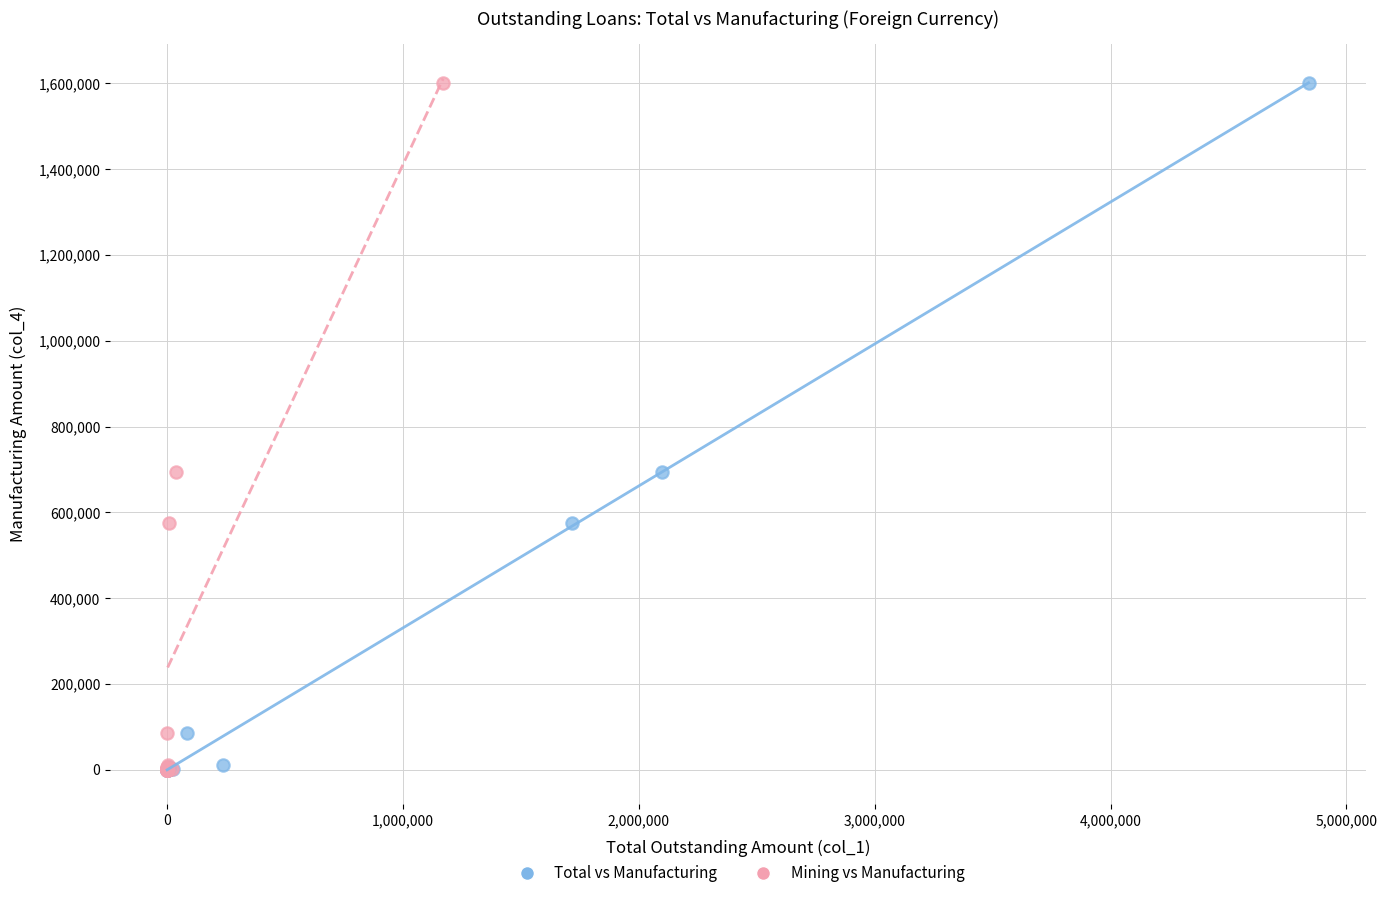

What are all the series names shown in the legend?

Total vs Manufacturing, Mining vs Manufacturing